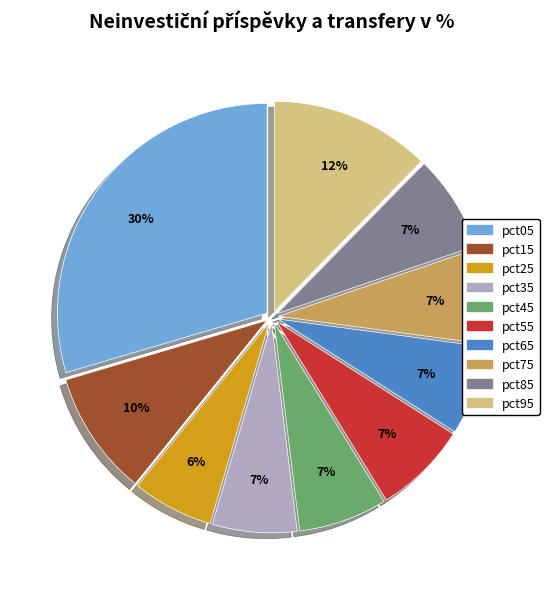

Does any single category account for the majority?

No